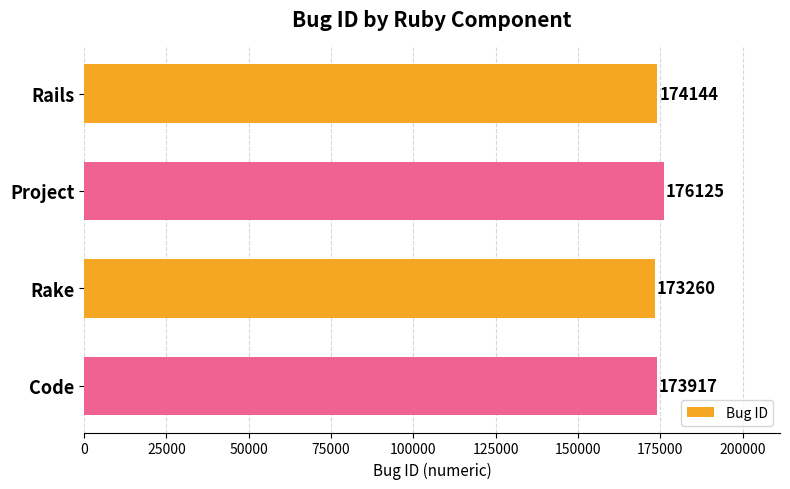

Reading top to bottom, list all the values displayed in this chart.

174144	176125	173260	173917